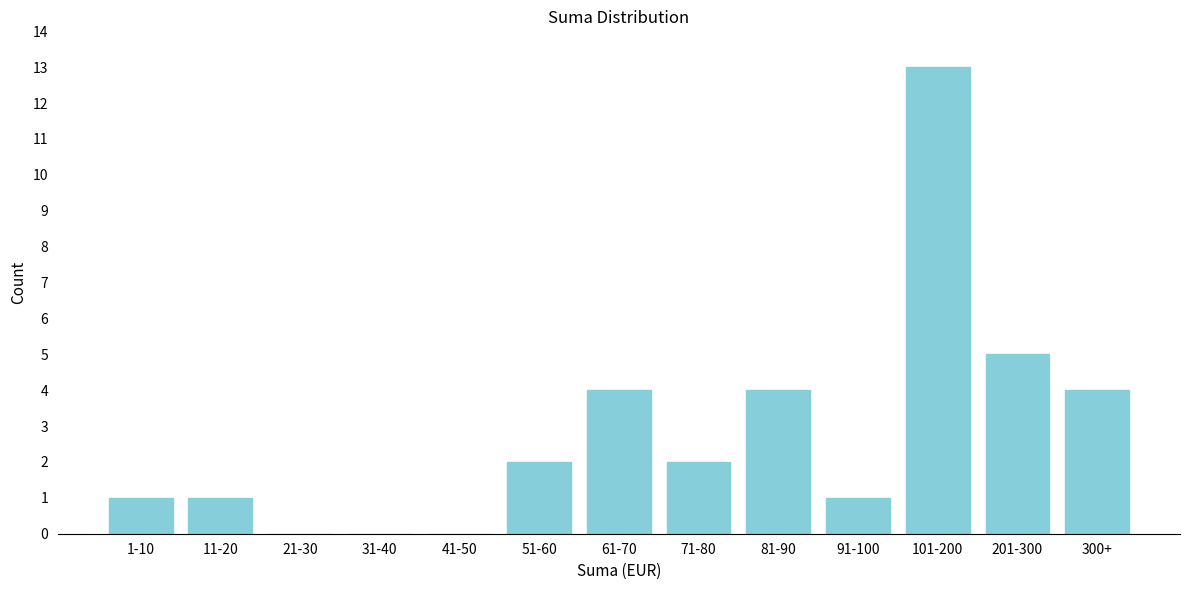

Reading left to right, list all the values displayed in this chart.

1-10=1	11-20=1	21-30=0	31-40=0	41-50=0	51-60=2	61-70=4	71-80=2	81-90=4	91-100=1	101-200=13	201-300=5	300+=4